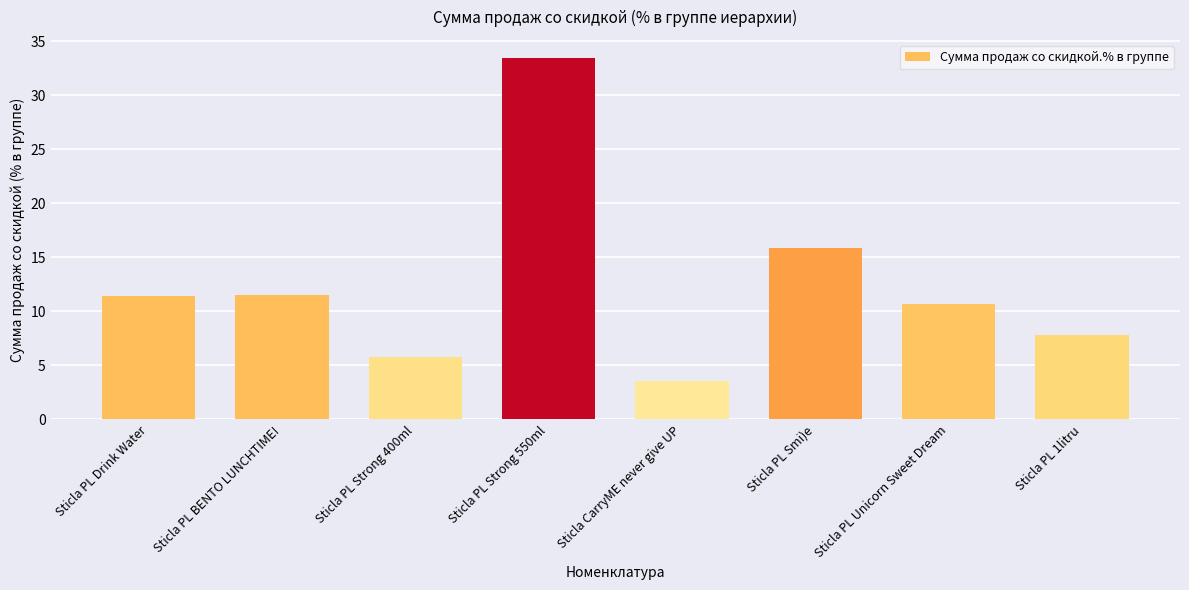

Is it true that the value at Sticla PL Unicorn Sweet Dream is 19.0?

False